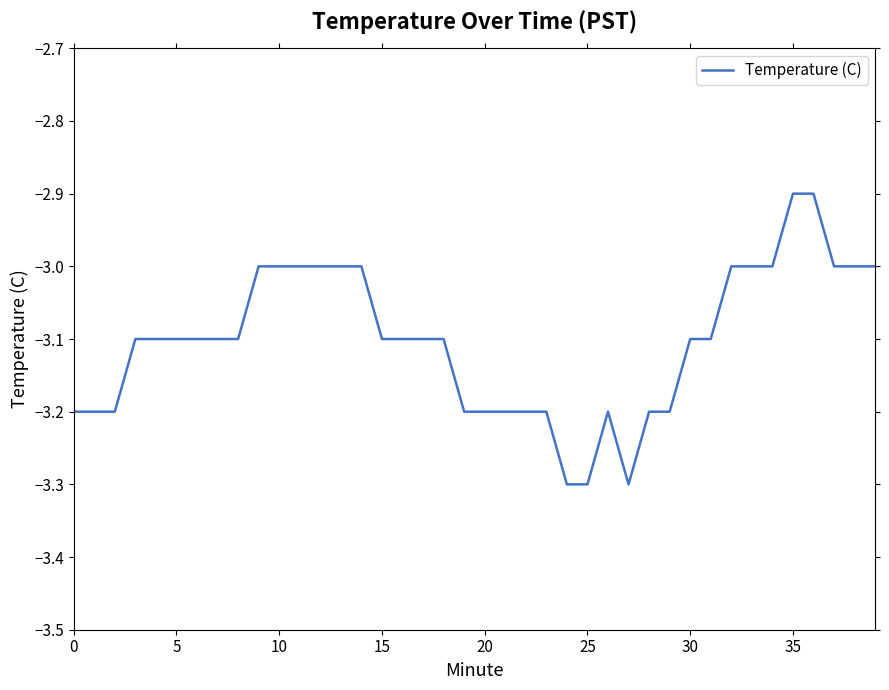

Does the chart display data point markers on the line(s)?

No